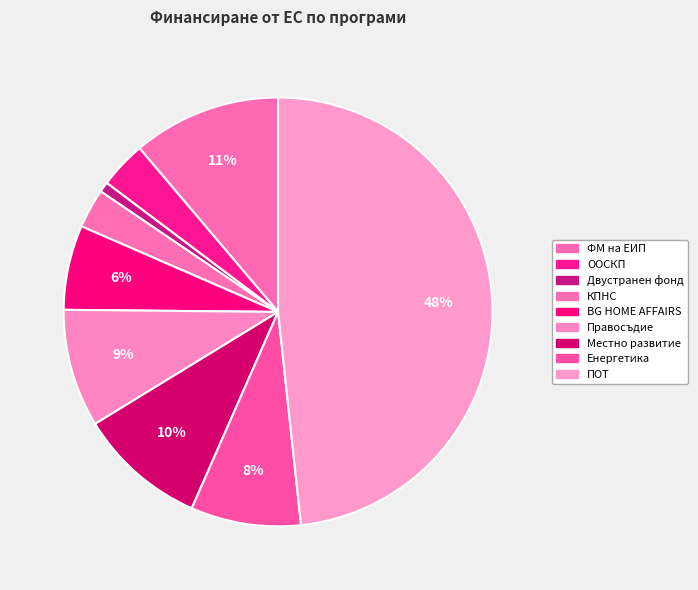

What is the ratio of the value at ПОТ to the value at ФМ на ЕИП?

4.3